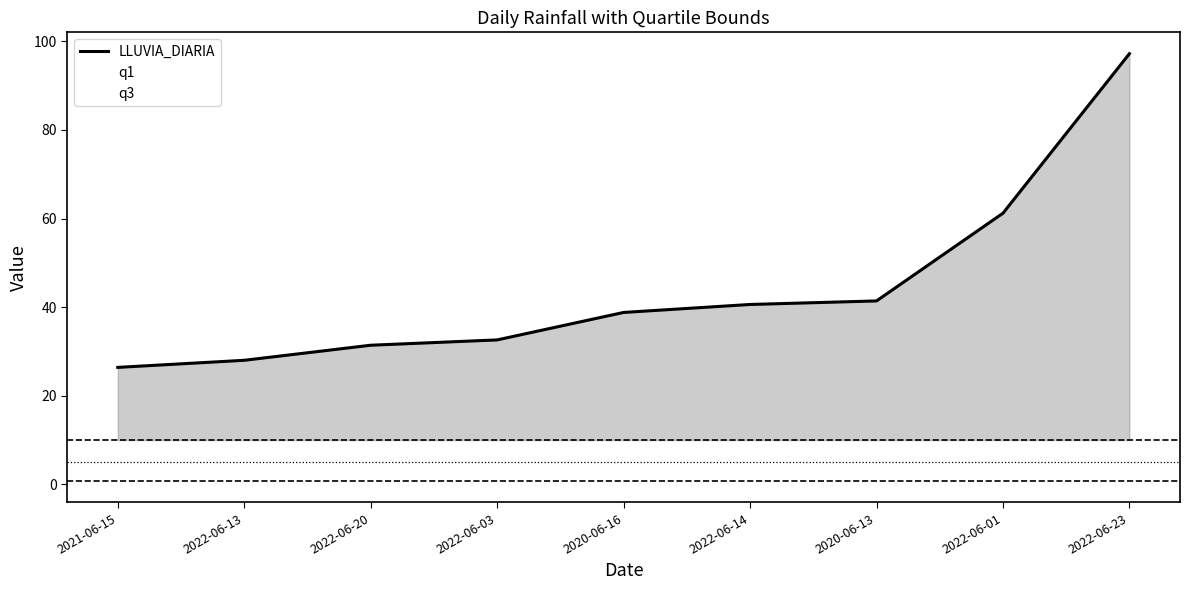

Is it true that LLUVIA_DIARIA equals 54.6 at 2022-06-14?

False